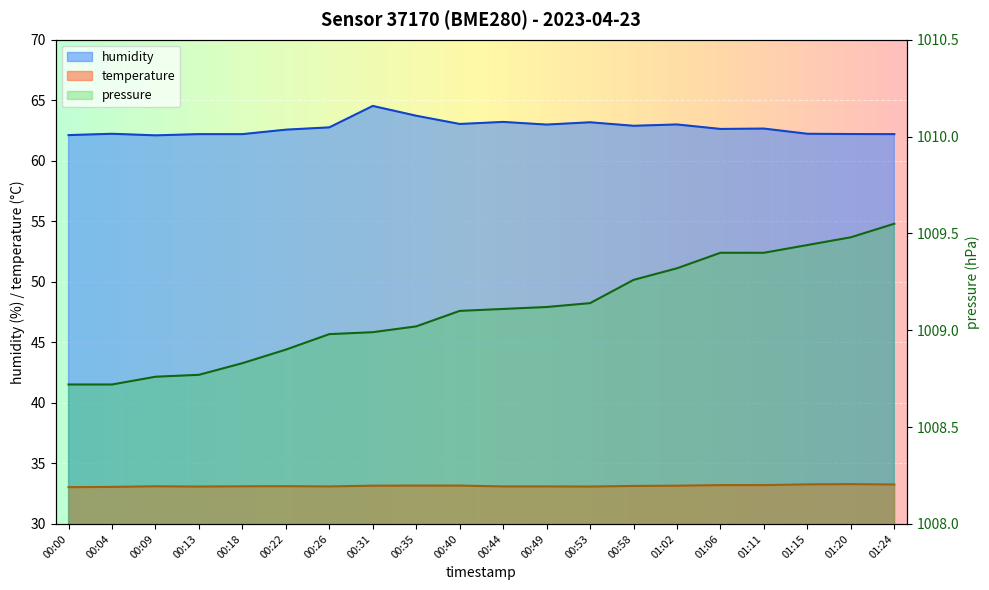

What are all the series names shown in the legend?

temperature, humidity, pressure